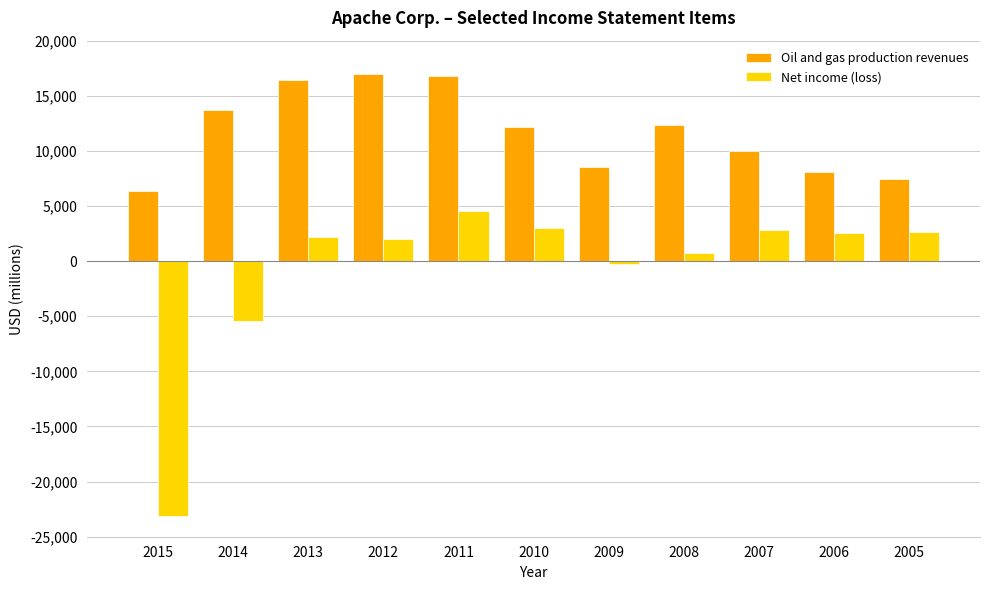

What is the average value of the Net income (loss) series?

-751